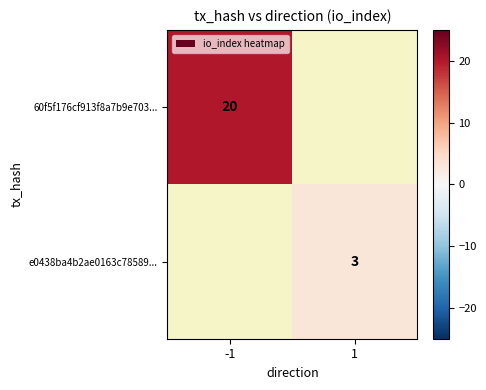

Is the value of e0438ba4b2ae0163c78589... at 1 greater than the value of 60f5f176cf913f8a7b9e703... at -1?

No